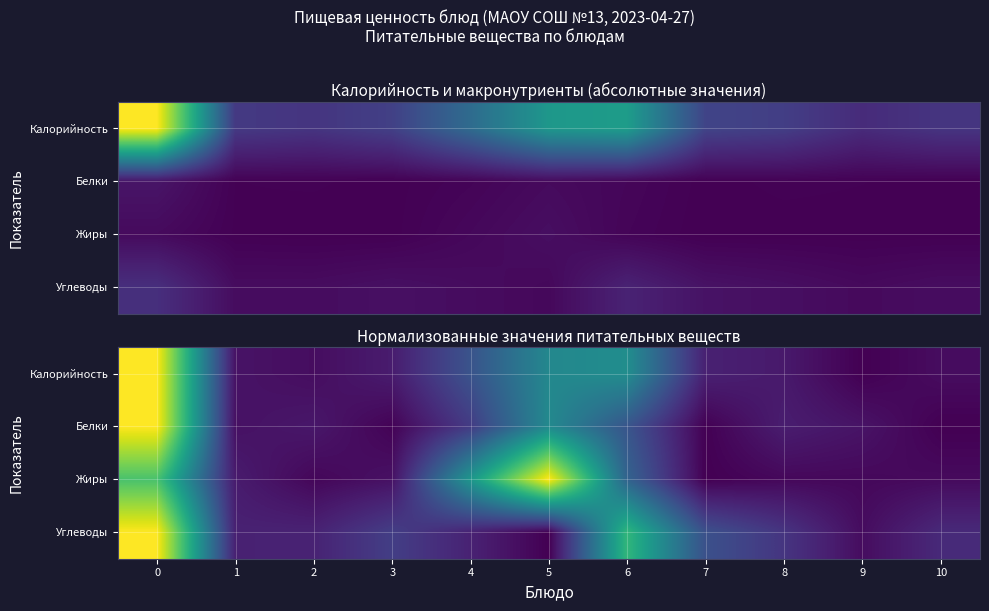

True or false: Углеводы has a value of 0.7 at 6.

True